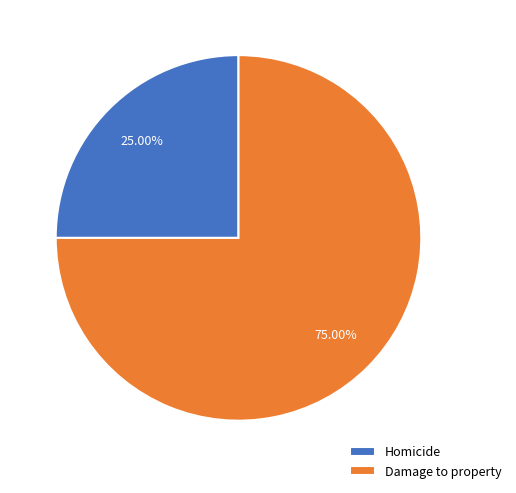

Rank the categories by value from lowest to highest.

Homicide, Damage to property